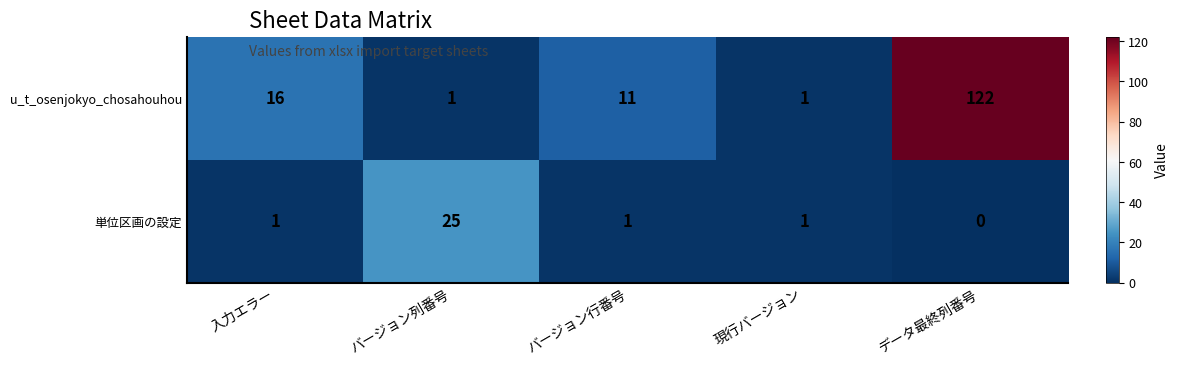

What is the spread (max minus min) of values at バージョン列番号?

24